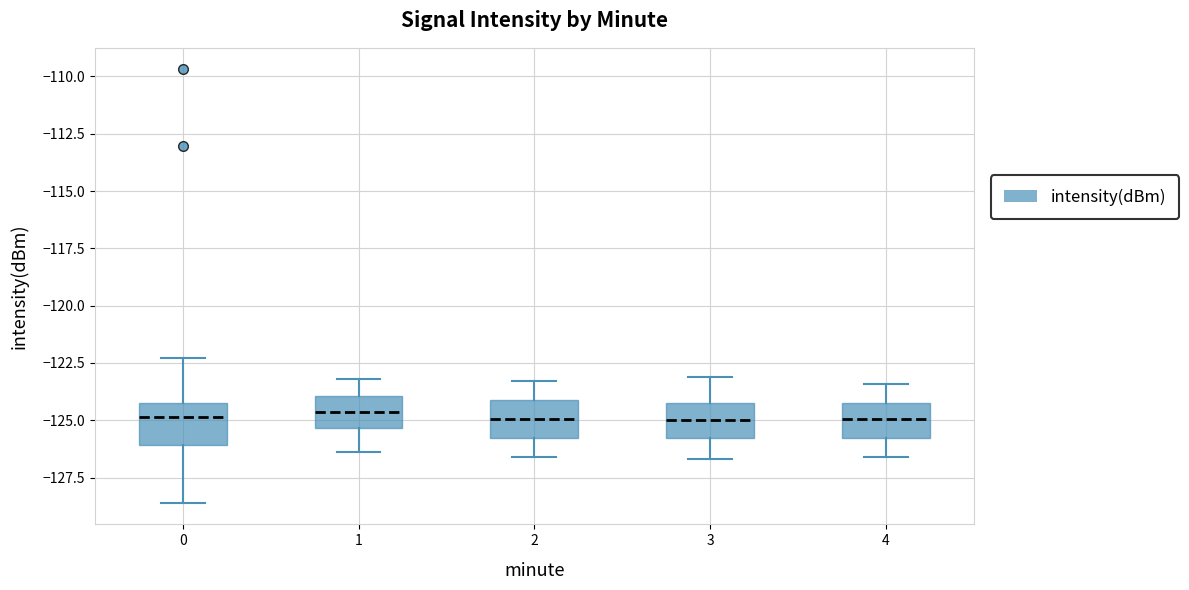

Reading left to right, transcribe this box plot: for each box, give where its median line is, the range the box spans, and where its two whiskers end, as read against the y-axis. The values are not printed on the chart, so give them approximately, as read against the axis.

0: median -125.0, box -126.0 to -124.0, whiskers -128.5 to -122.5
1: median -124.5, box -125.5 to -124.0, whiskers -126.5 to -123.0
2: median -125.0, box -126.0 to -124.0, whiskers -126.5 to -123.5
3: median -125.0, box -126.0 to -124.0, whiskers -126.5 to -123.0
4: median -125.0, box -126.0 to -124.0, whiskers -126.5 to -123.5